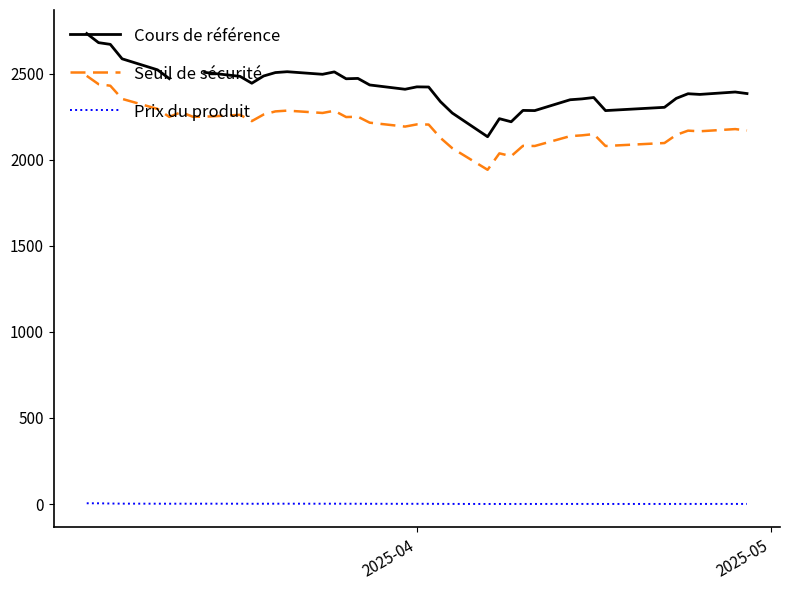

True or false: Seuil de sécurité and Prix du produit cross at least once.

False